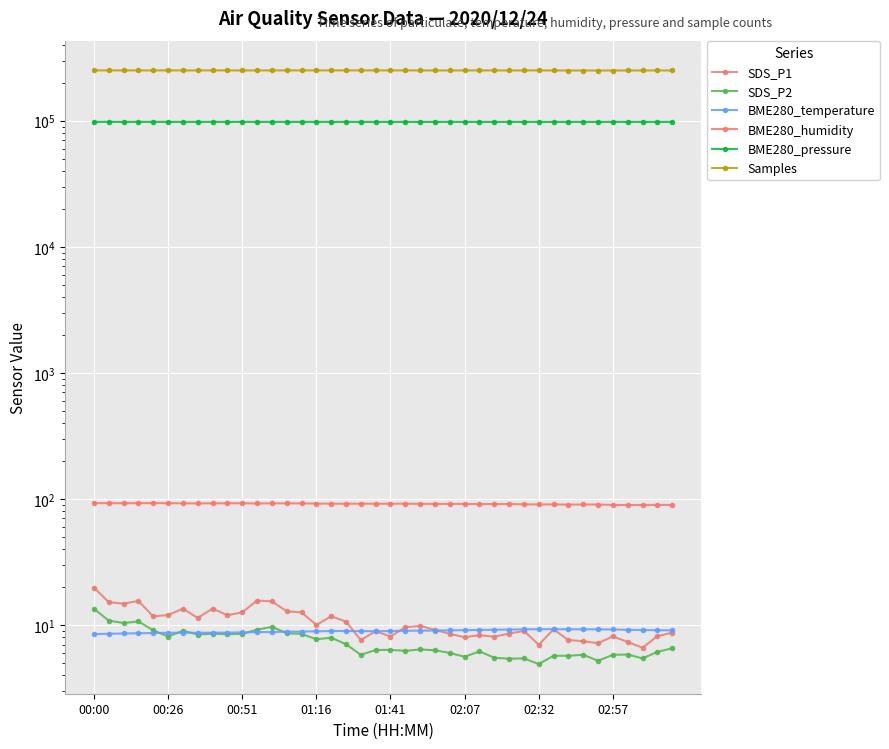

Read the Samples value at 02:57.

250647.0